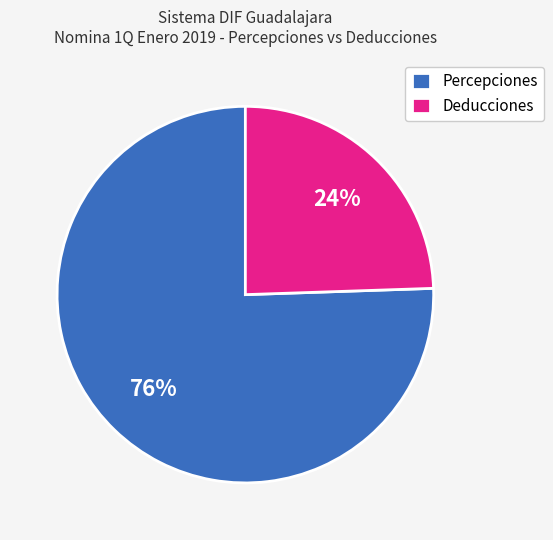

True or false: Percepciones accounts for 76% of the total.

True